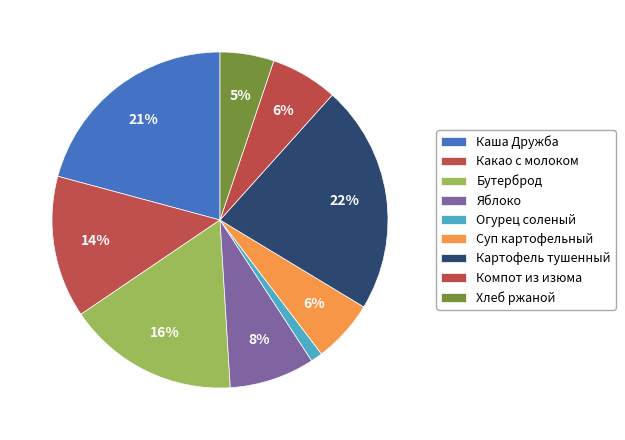

To the nearest percent, what is the difference between the Хлеб ржаной and Суп картофельный slice percentages?

1%